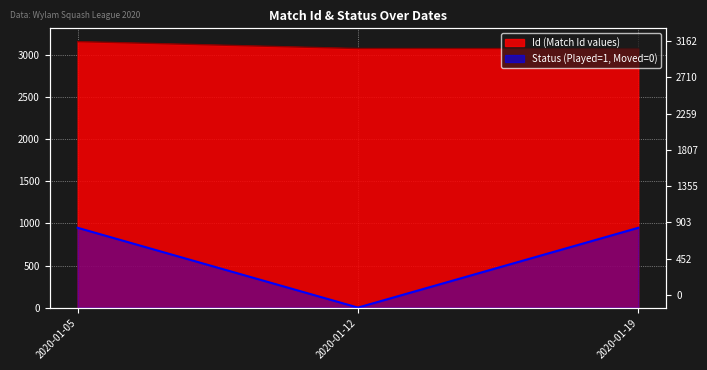

What is the average value?

3107